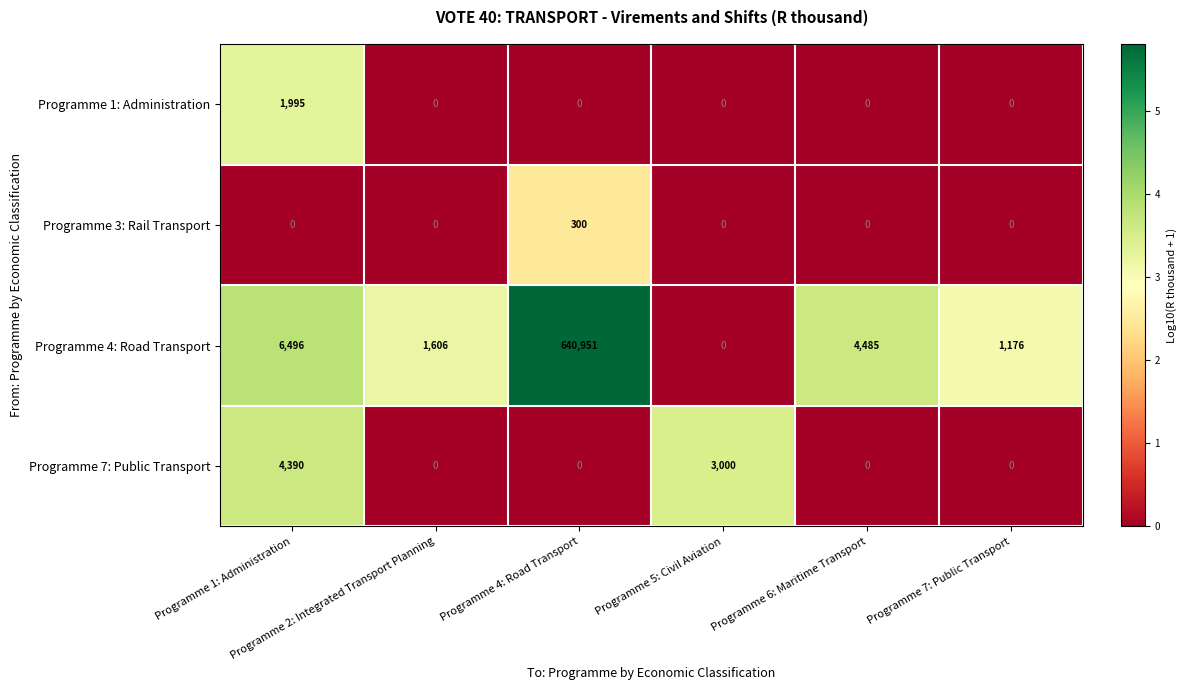

What is the difference between the maximum and second lowest values in the Programme 3: Rail Transport series?

300